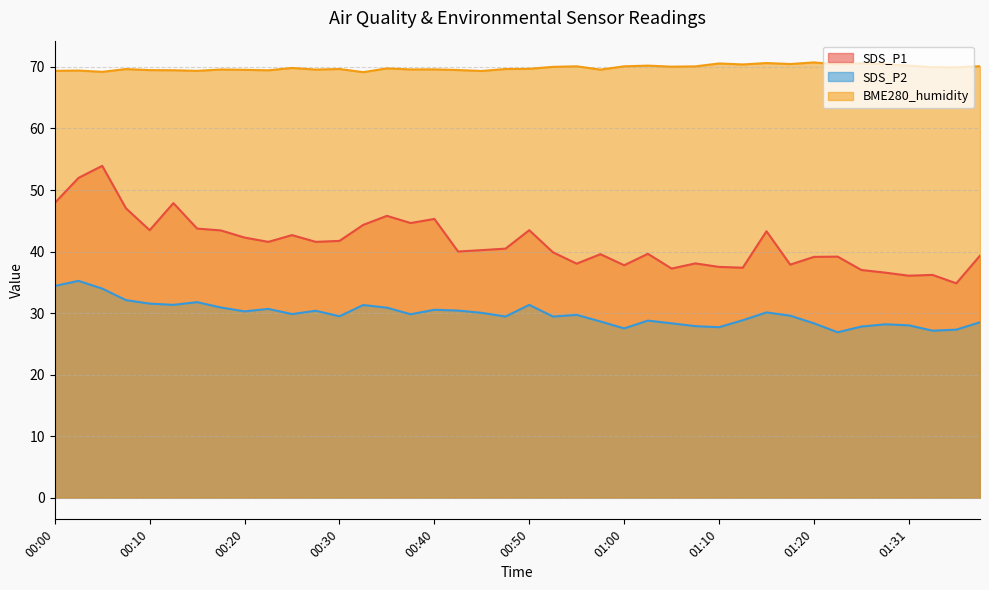

What is the difference between the BME280_humidity values at 01:18 and 00:37?

0.9